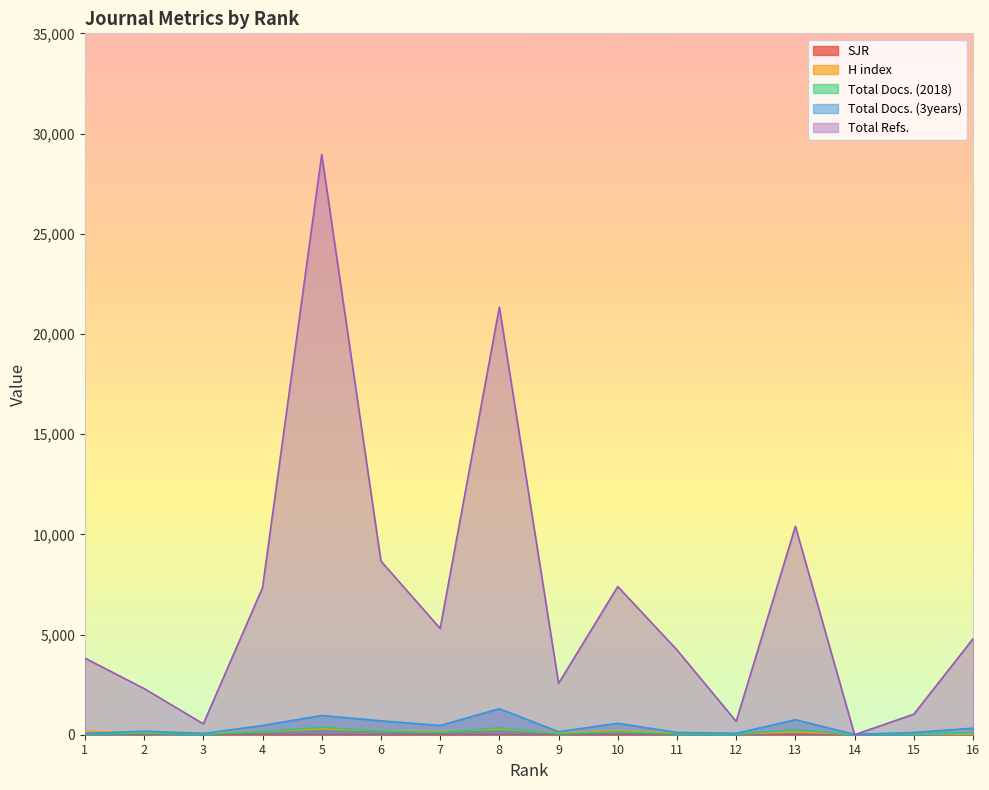

What is the difference between the SJR values at 14 and 3?

4.7